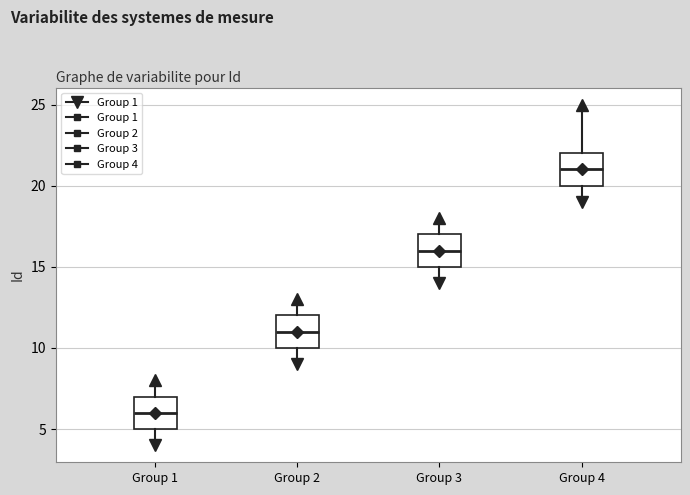

Where does the lower whisker of the box for Group 1 end on the y-axis? The values are not printed on the chart, so give them approximately, as read against the axis.

4